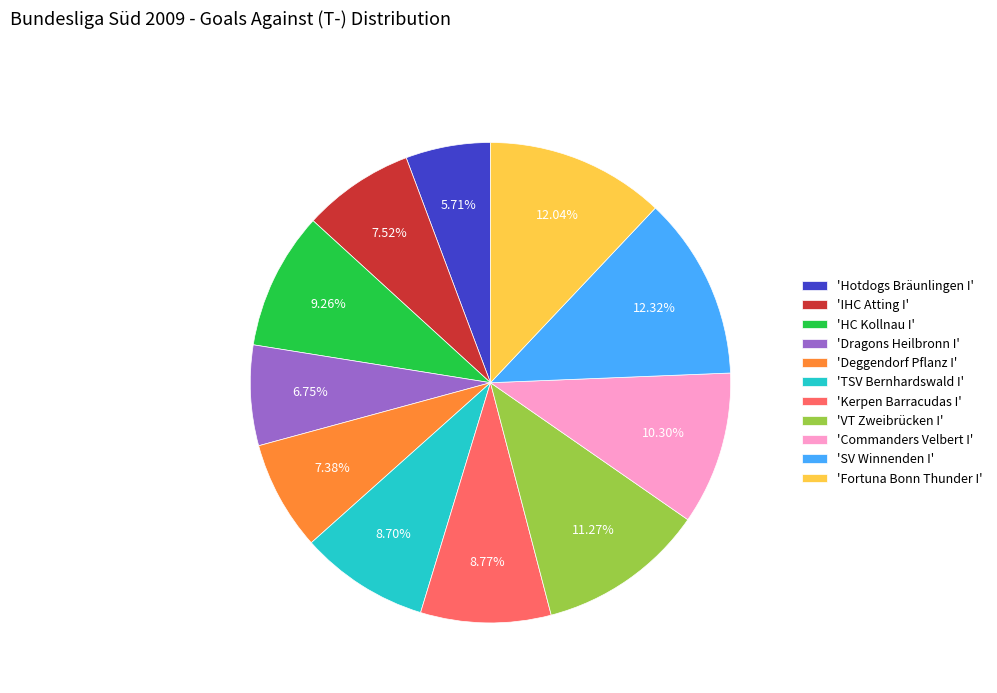

To the nearest percent, what is the average slice percentage?

9%